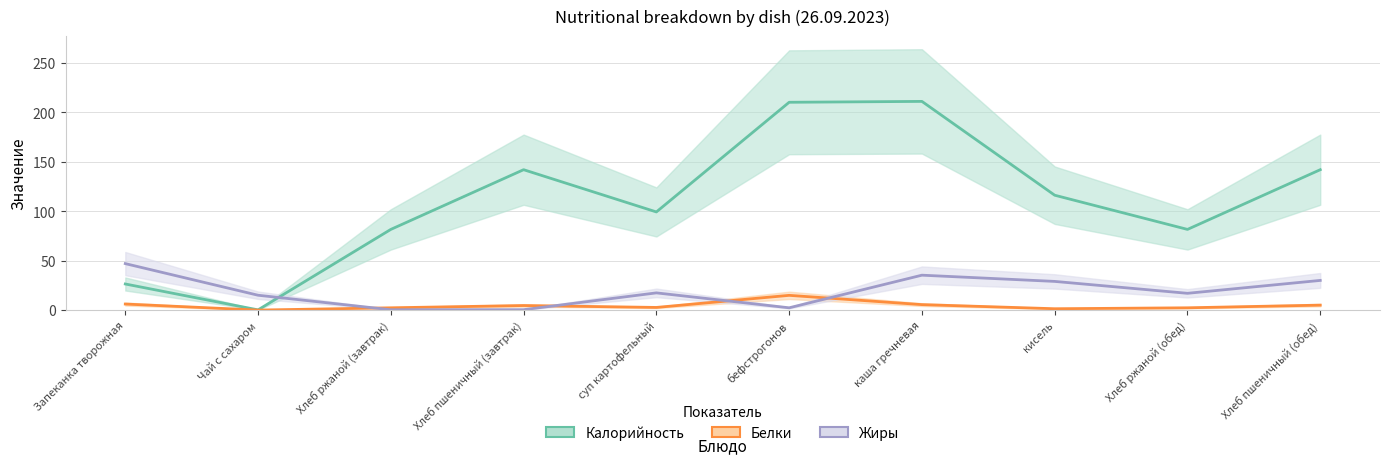

What is the difference between the maximum and second lowest values in the Белки series?

13.5